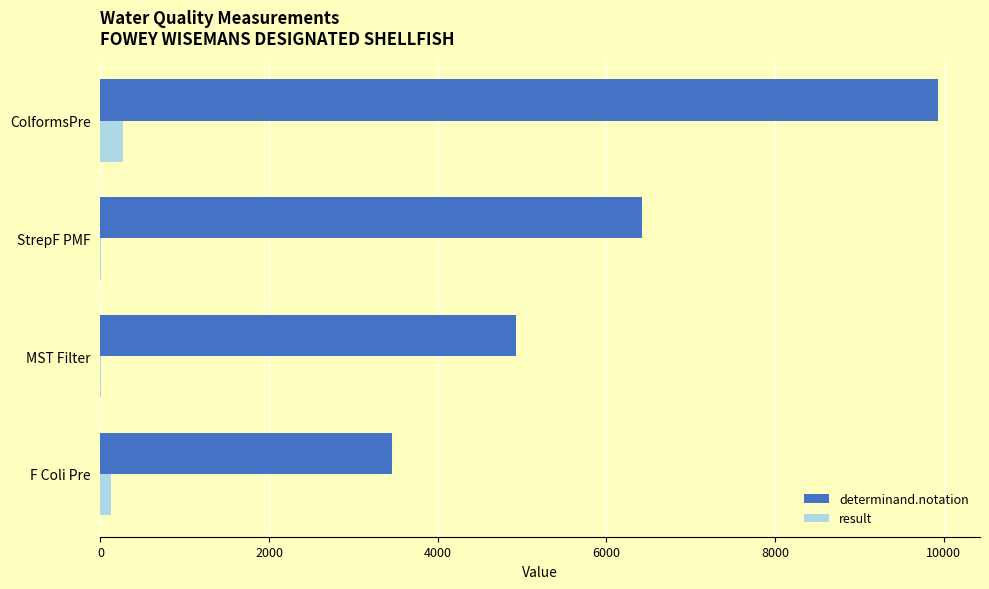

The value of determinand.notation at ColformsPre is 9933. True or false?

True